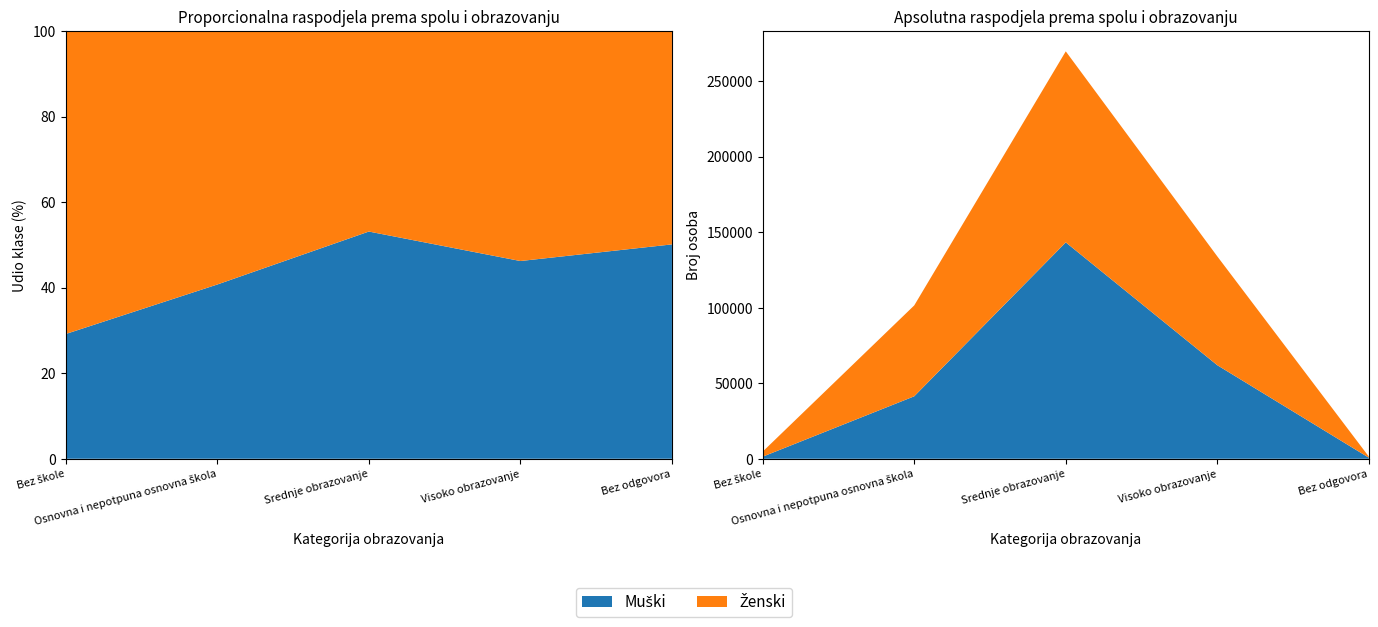

Reading left to right, transcribe all the data shown in this chart.

Muški: Bez škole=1380	Osnovna i nepotpuna osnovna škola=41336	Srednje obrazovanje=143211	Visoko obrazovanje=61906	Bez odgovora=703
Ženski: Bez škole=3352	Osnovna i nepotpuna osnovna škola=60146	Srednje obrazovanje=126430	Visoko obrazovanje=72025	Bez odgovora=700